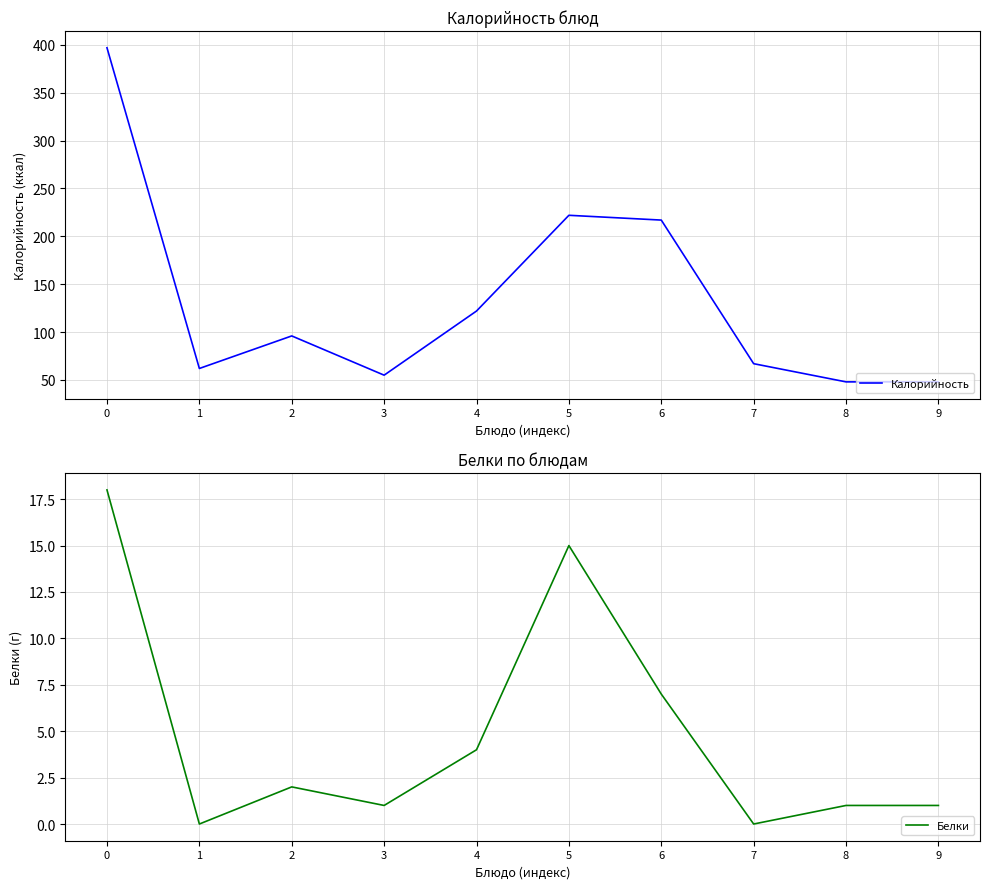

Reading left to right, list all the values displayed in this chart.

Калорийность: 0=397	1=62	2=96	3=55	4=122	5=222	6=217	7=67	8=48	9=48
Белки: 0=18	1=0	2=2	3=1	4=4	5=15	6=7	7=0	8=1	9=1